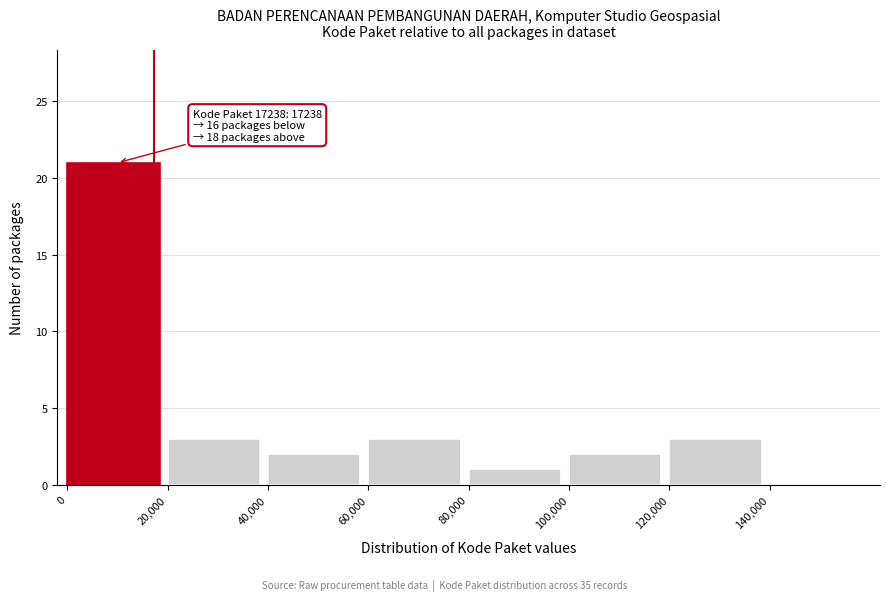

Which range on the x-axis has the tallest bar?

0 to 20000